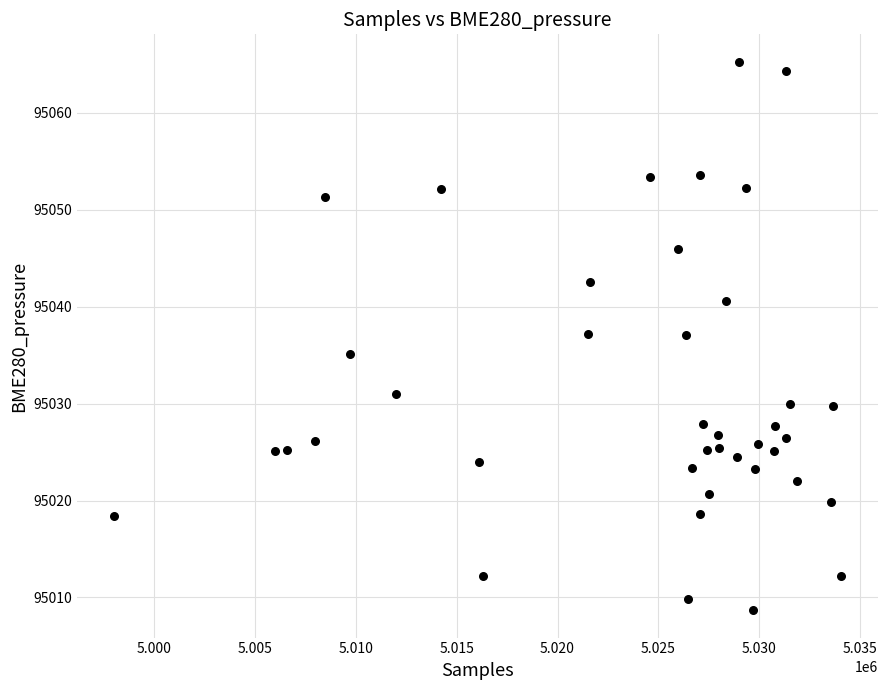

What is the range of X values (max minus min)?

36046.0